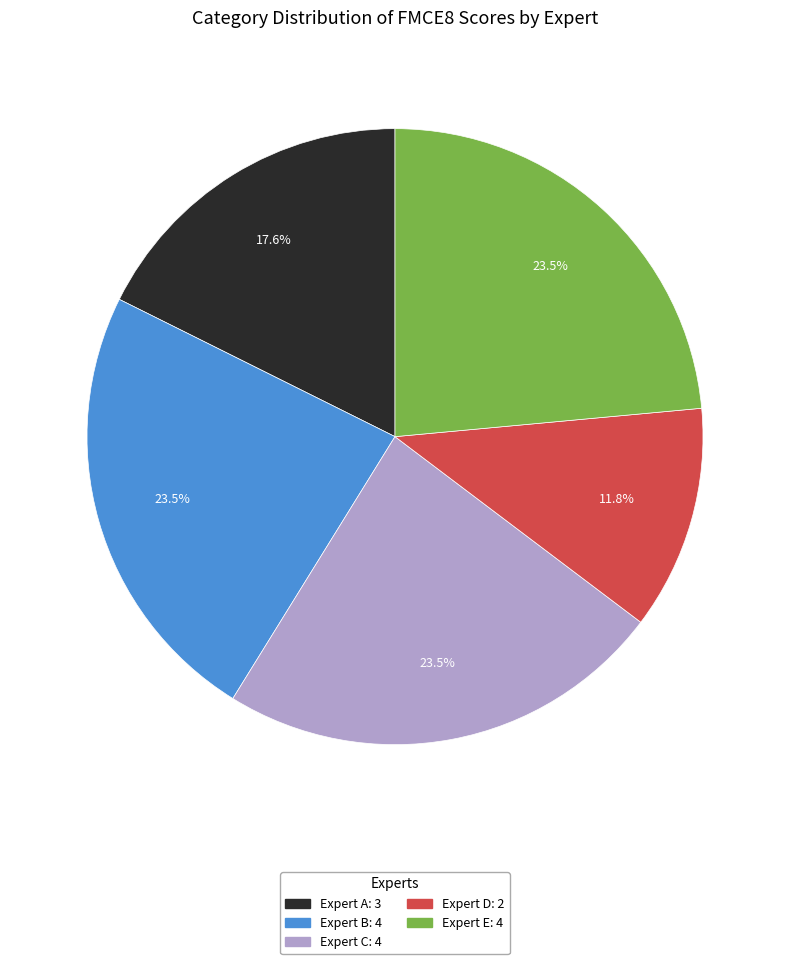

Which category has the smallest portion of the pie?

Expert D